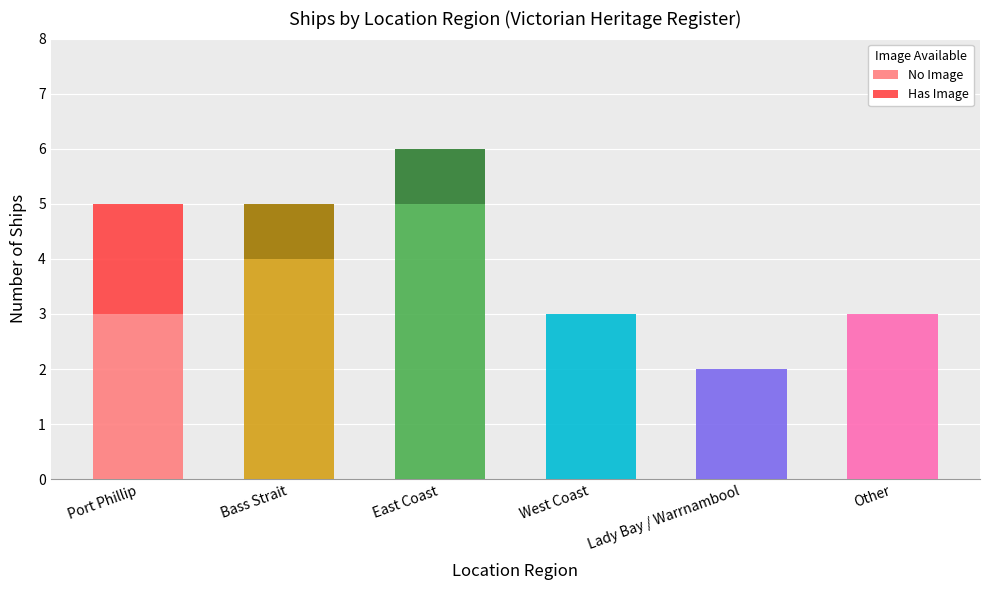

What is the highest value of the No Image series?

5